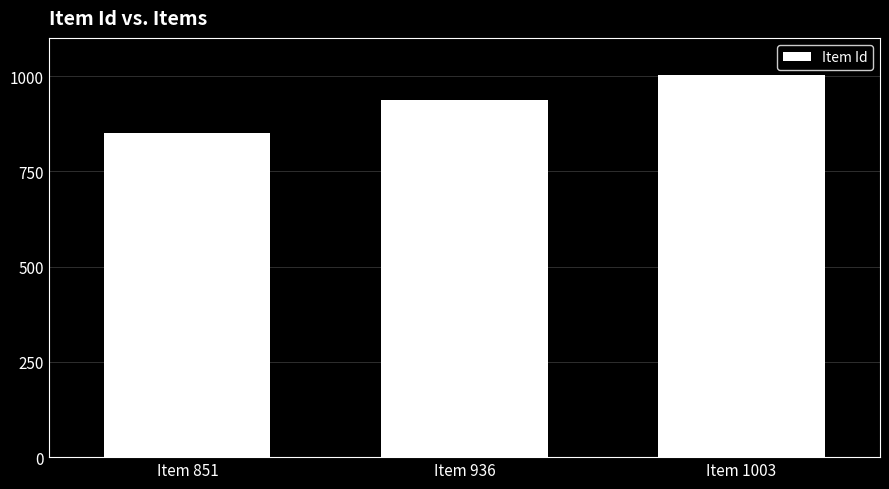

Are the bars horizontal?

No